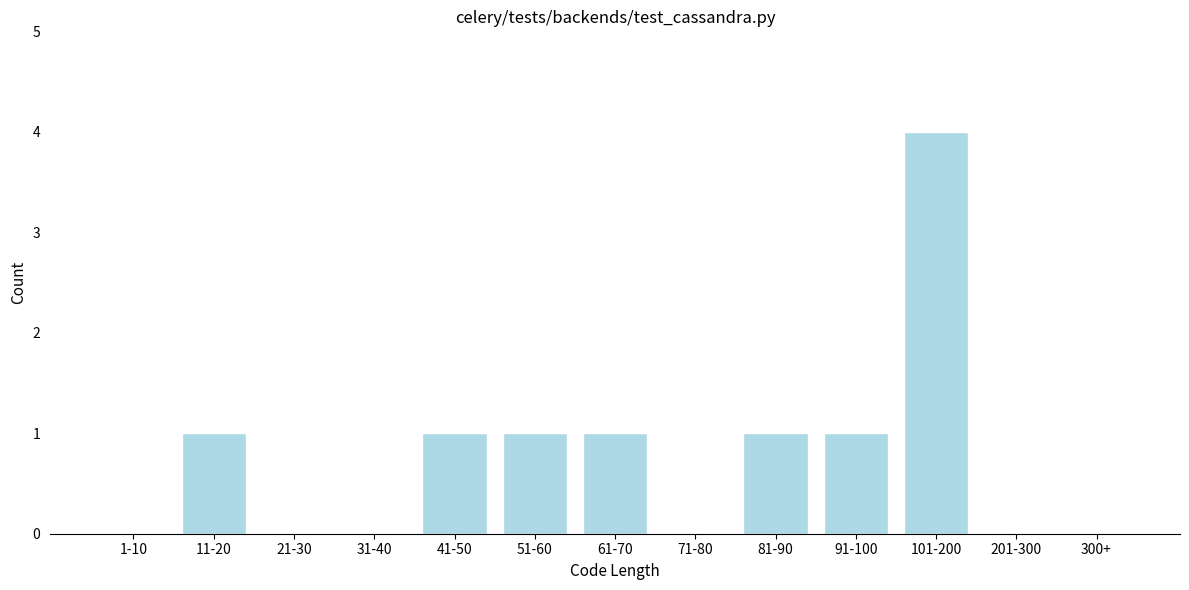

Reading right to left, transcribe all the data shown in this chart.

300+=0	201-300=0	101-200=4	91-100=1	81-90=1	71-80=0	61-70=1	51-60=1	41-50=1	31-40=0	21-30=0	11-20=1	1-10=0